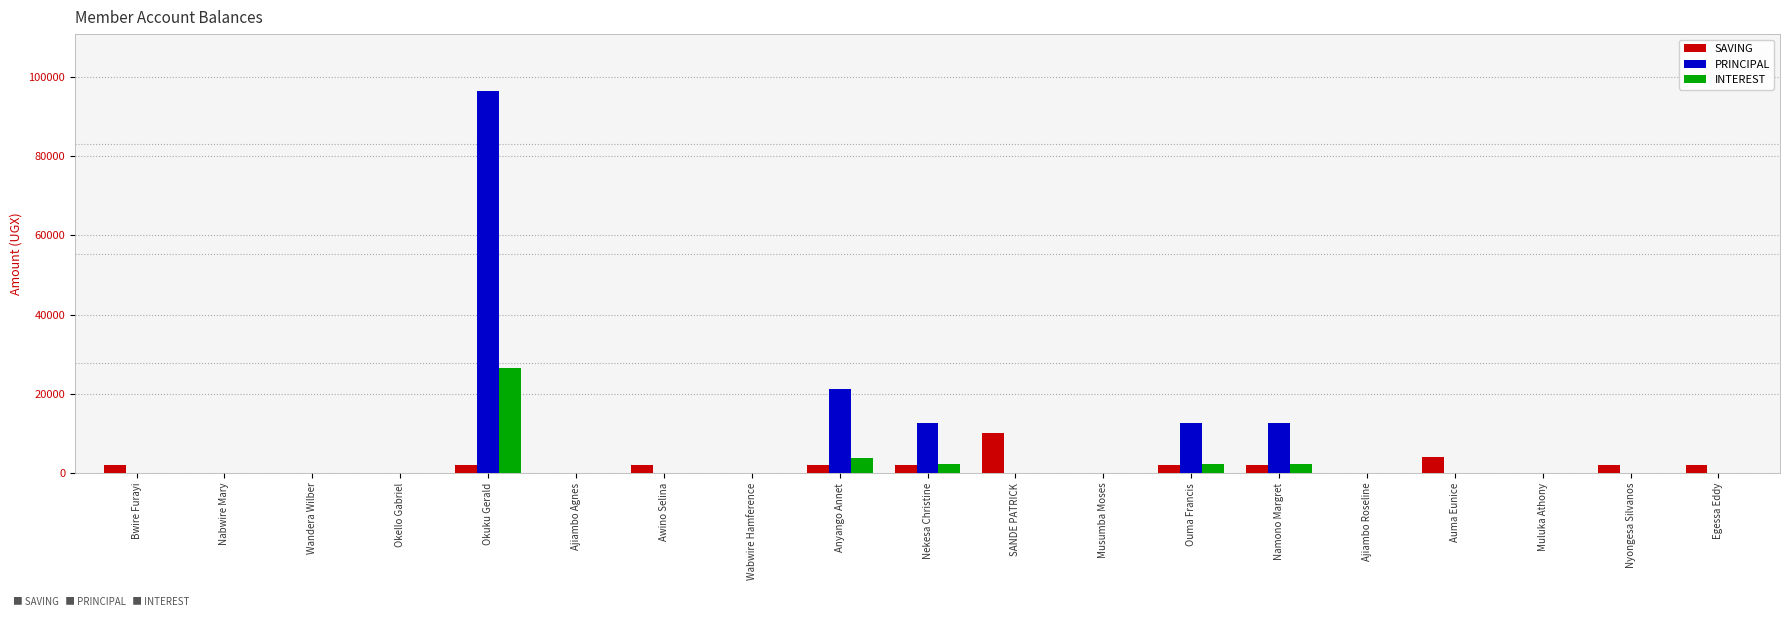

Is it true that INTEREST equals 13126 at Ajiambo Agnes?

False